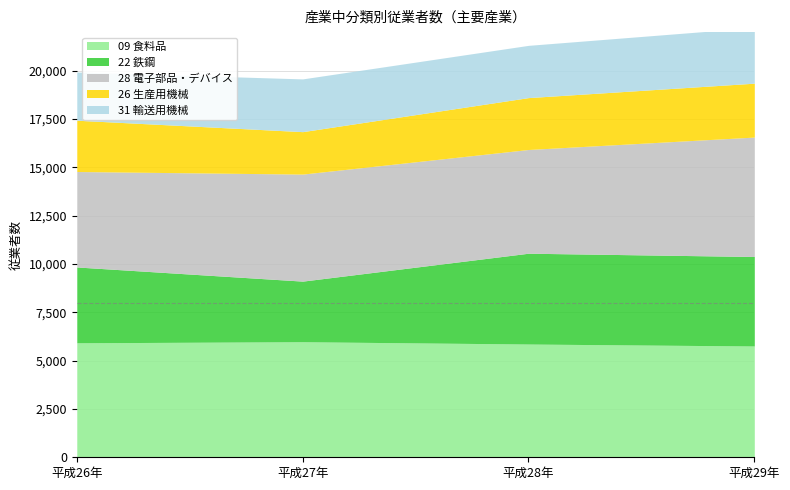

Is it true that 22 鉄鋼 equals 2248 at 平成26年?

False